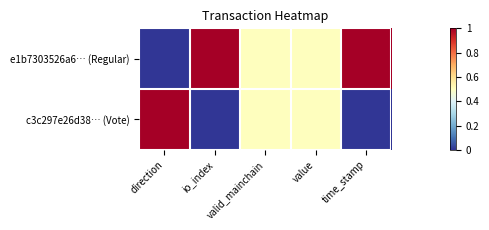

At which category does the chart reach its minimum across all series?

direction